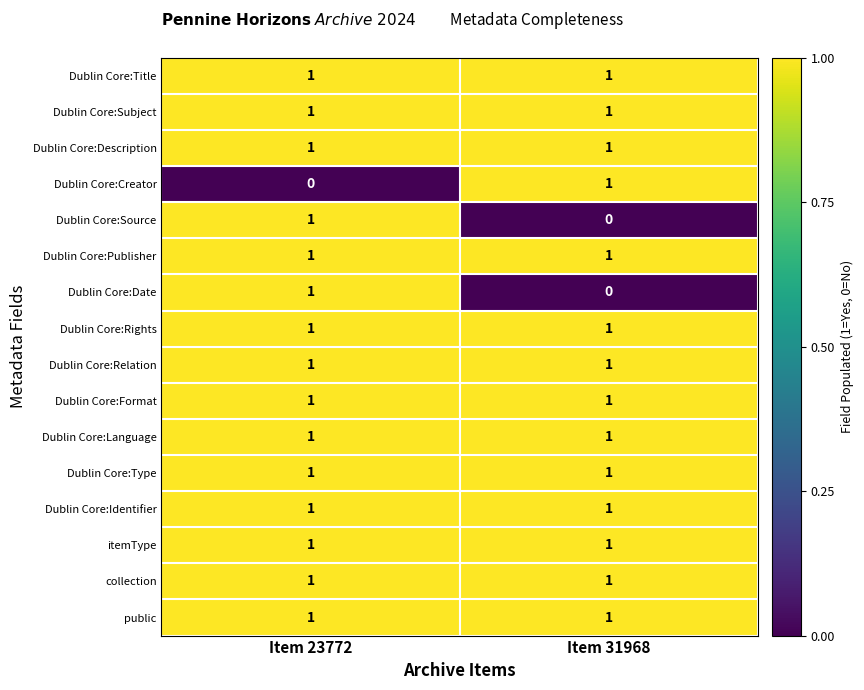

What is the total value across all series at Item 31968?

14